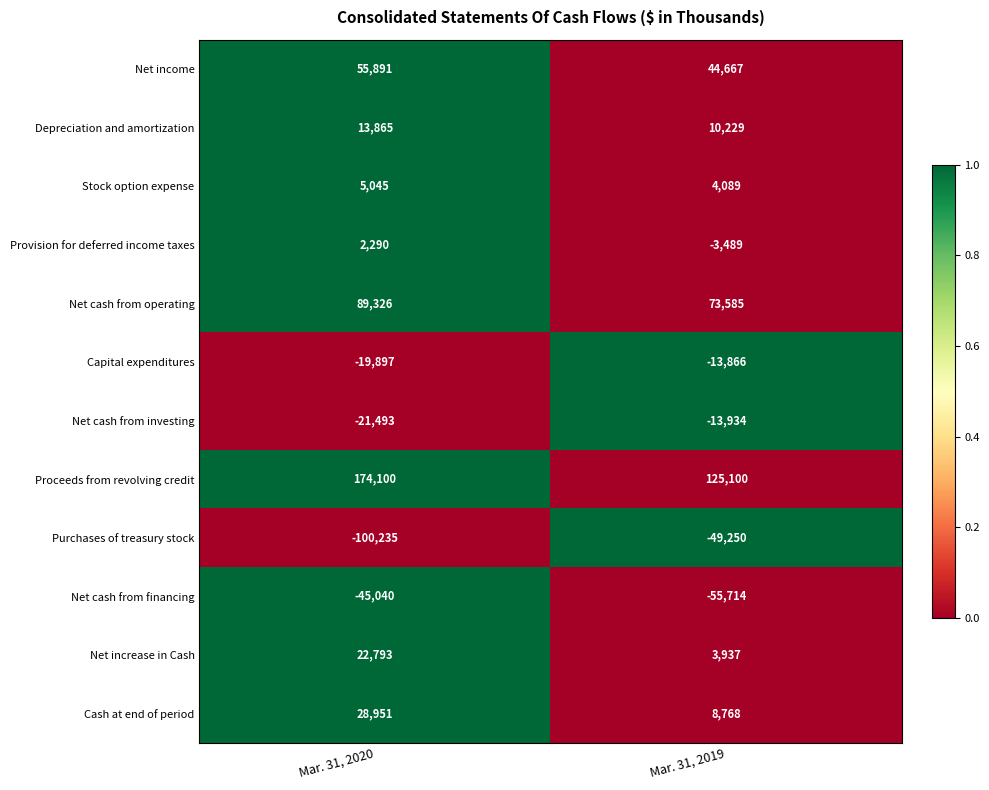

Is the value of Net cash from operating at Mar. 31, 2020 greater than the value of Purchases of treasury stock at Mar. 31, 2020?

Yes